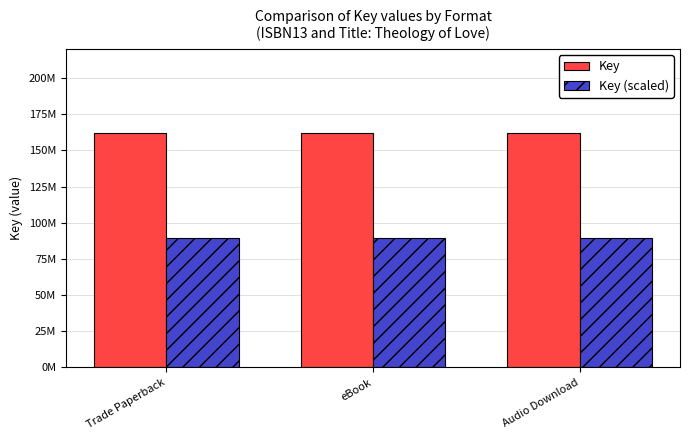

Which category has the highest value in the Key series?

Trade Paperback